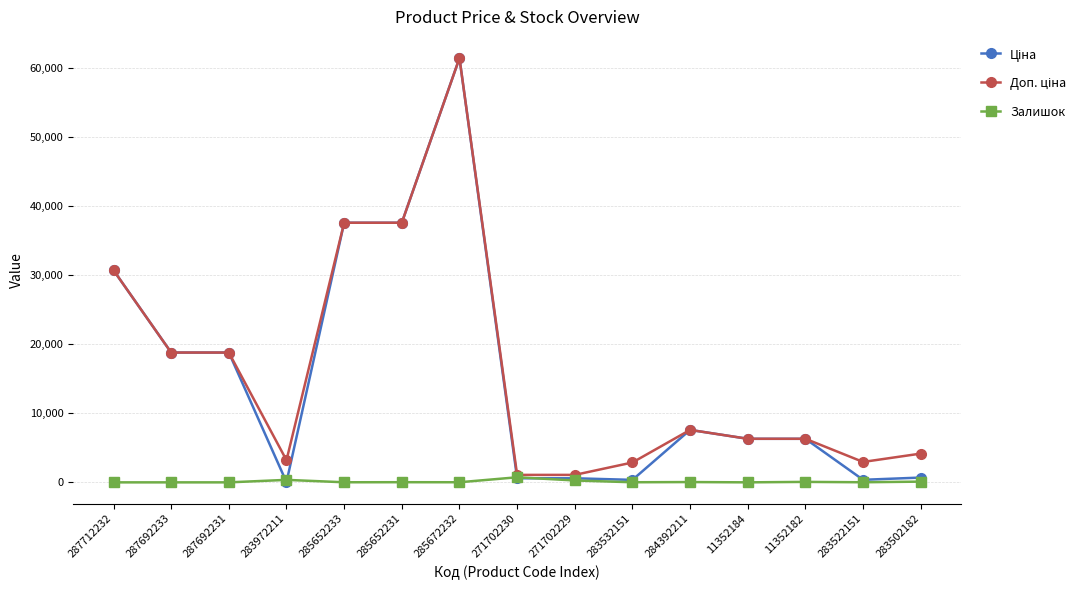

Count the number of categories in the chart.

15